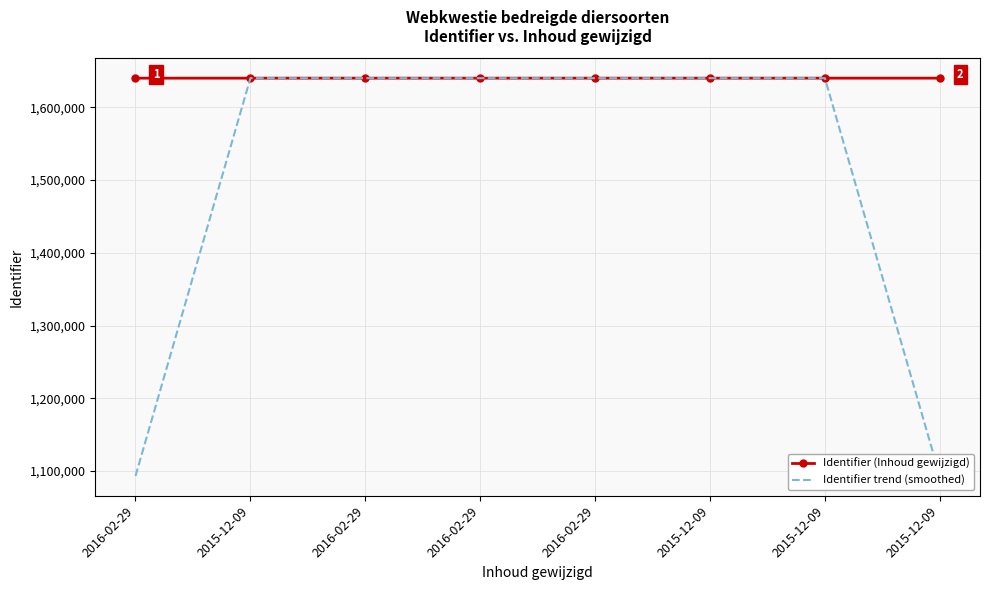

What is the value of the Identifier trend (smoothed) point at the 6th from the left?

1639972.7